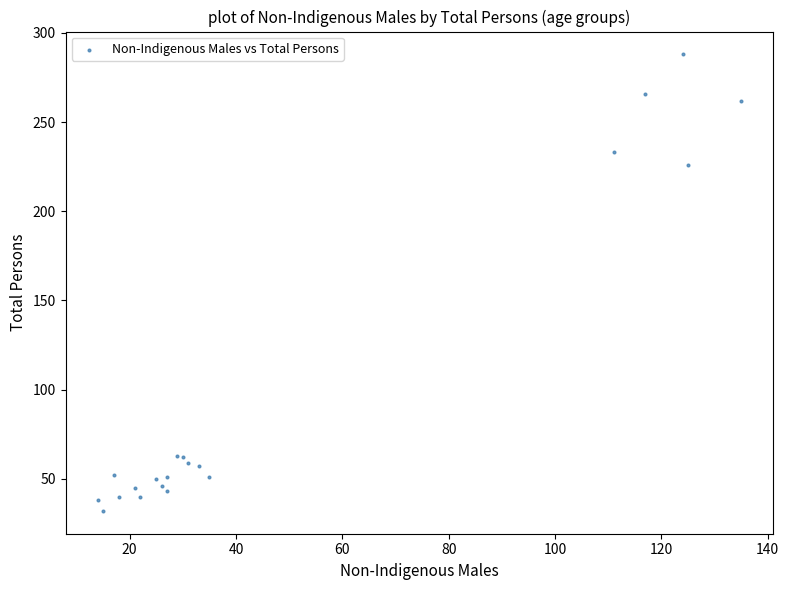

What Y value in the scatter plot is closest to 160?

226